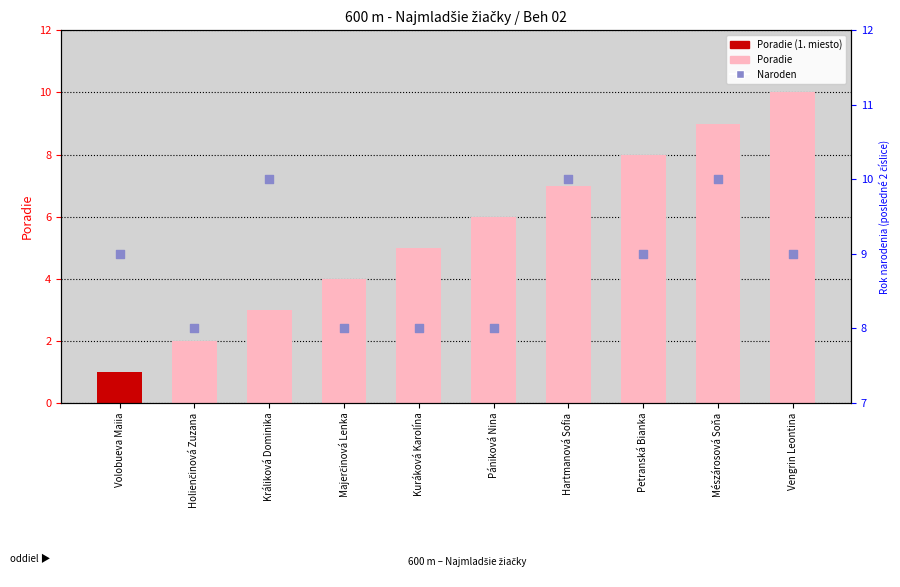

Which series reaches the maximum Y coordinate?

Poradie